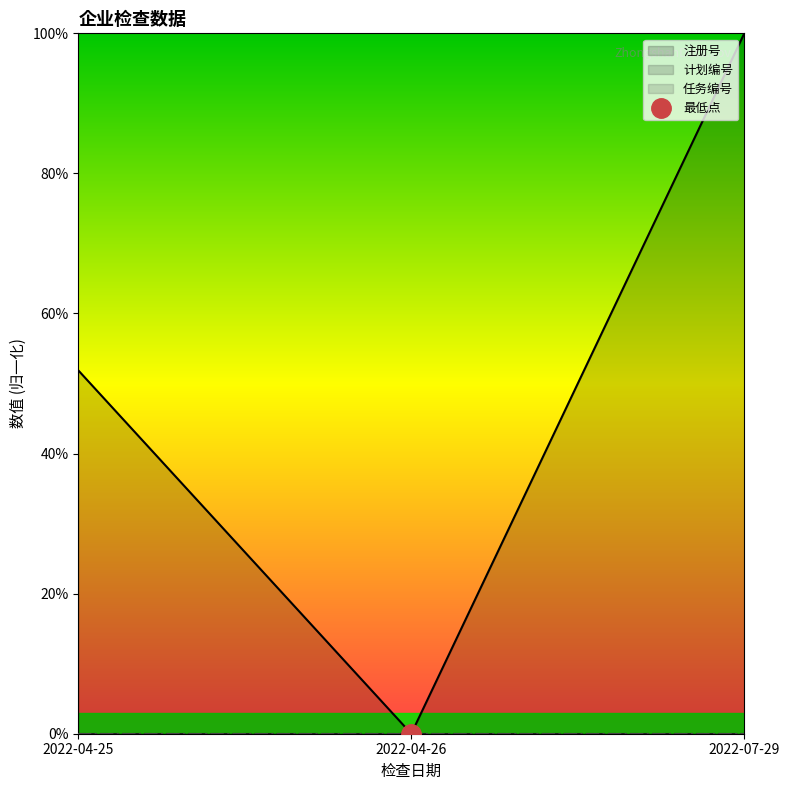

Between 2022-04-25 and 2022-04-26, which series saw the biggest shift?

注册号_line